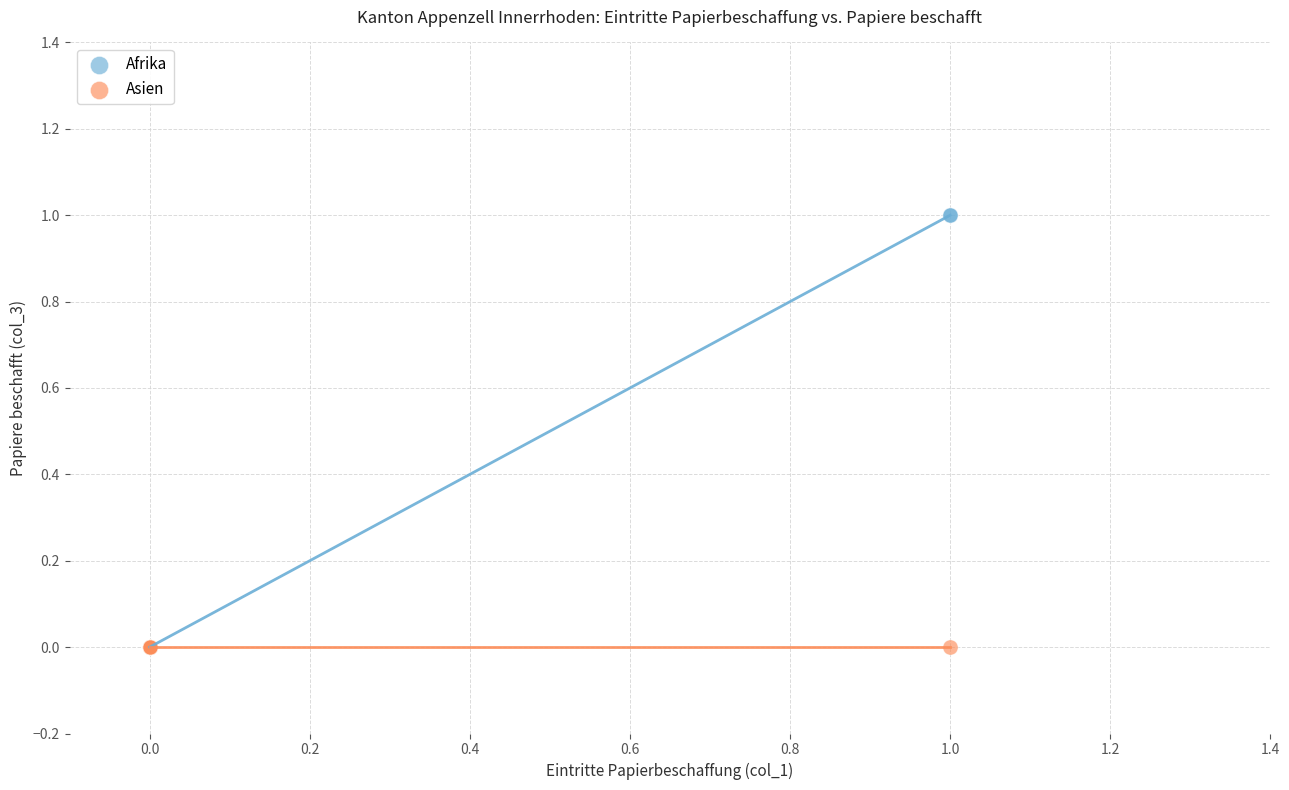

Which series reaches the maximum Y coordinate?

Afrika